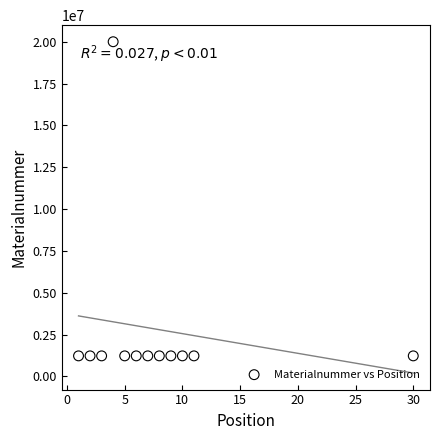

What is the range of Y values (max minus min)?

18776442